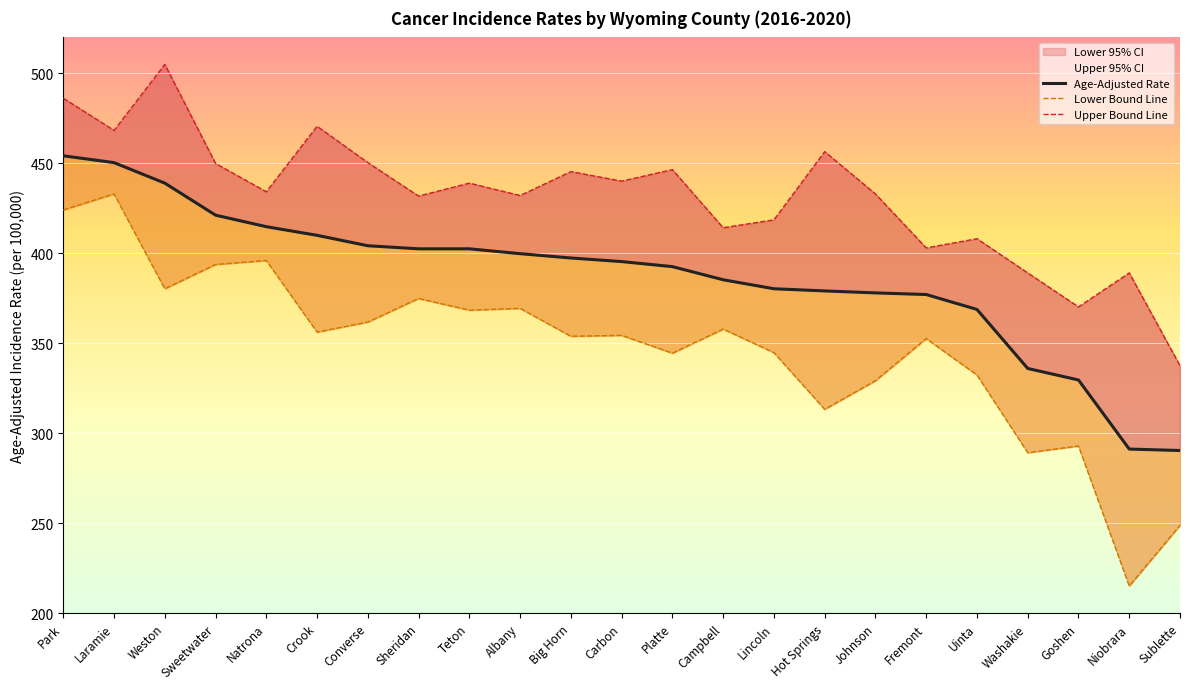

True or false: Age-Adjusted Rate and Upper Bound Line intersect in this chart.

False